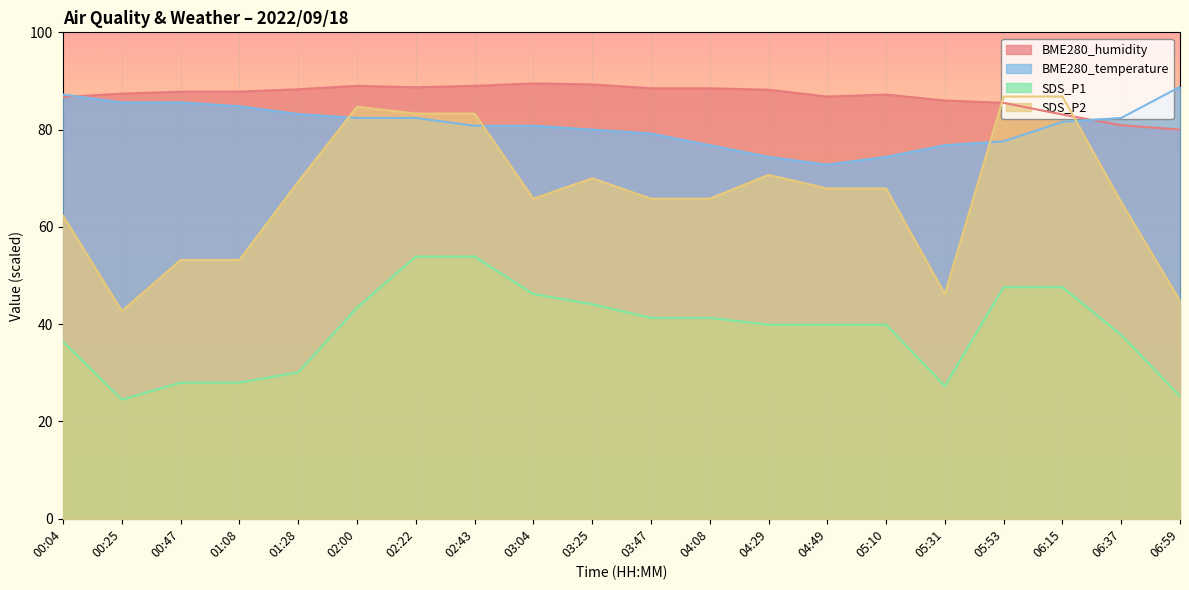

What is the spread (max minus min) of values at 04:49?

46.9